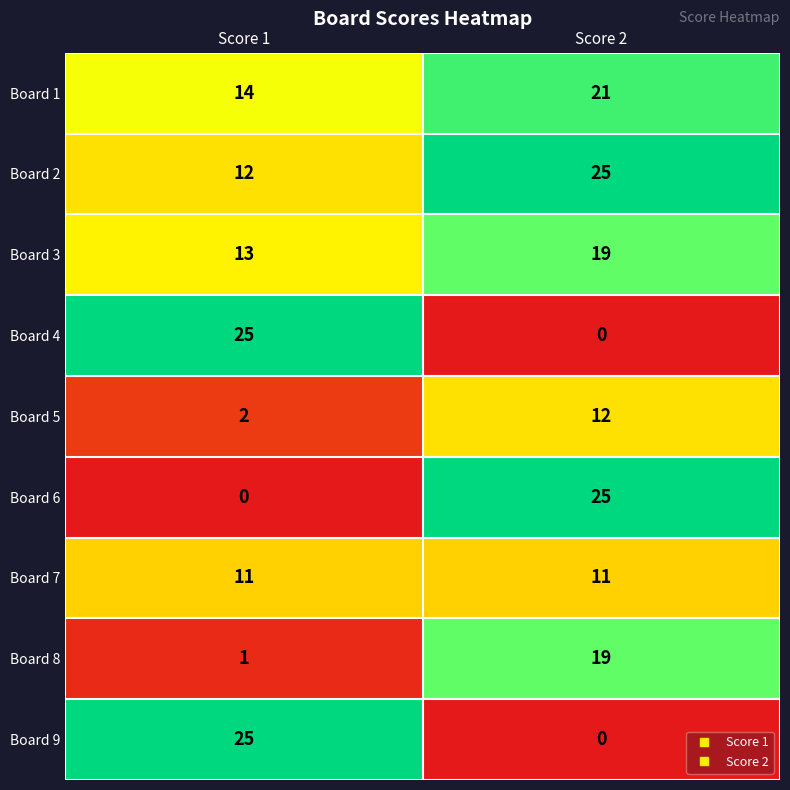

True or false: Board 9 has a value of 0 at Score 2.

True